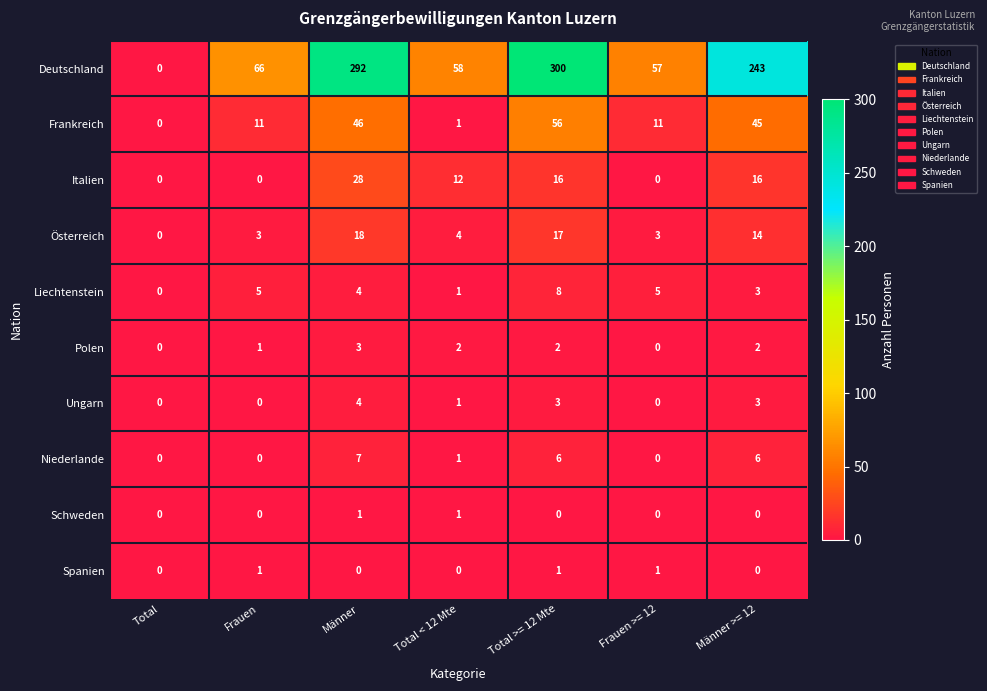

Which series has the widest spread of values?

Deutschland